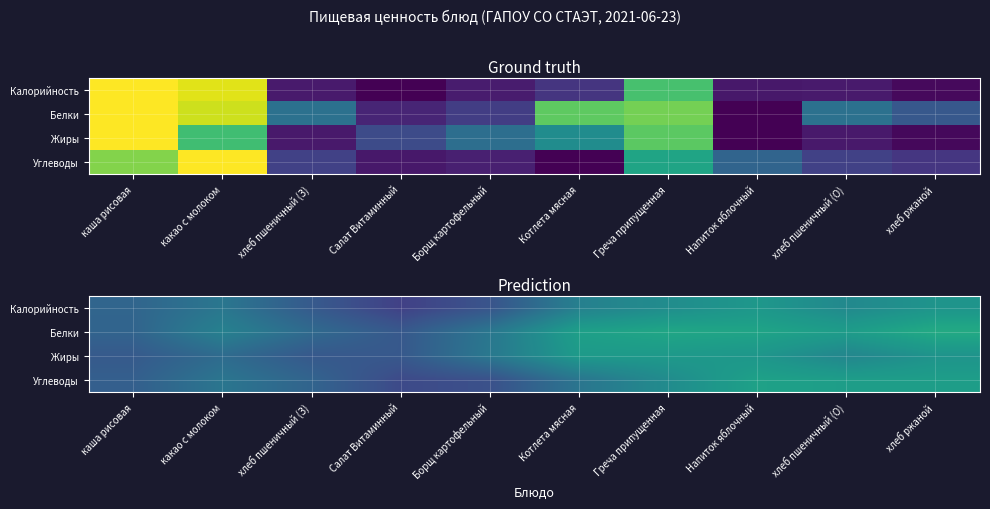

At which category is the sum across all series the highest?

Напиток яблочный